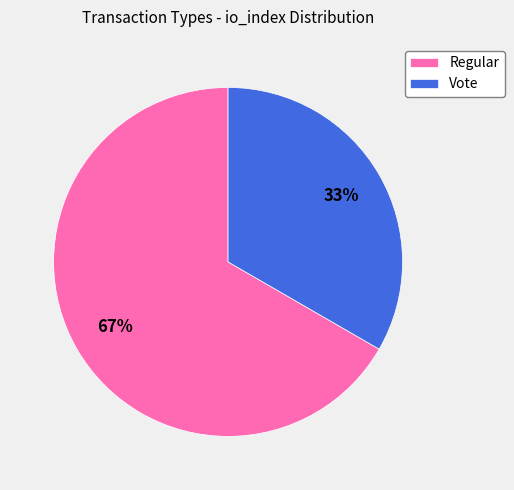

Is the sum of Regular and Vote greater than half?

Yes